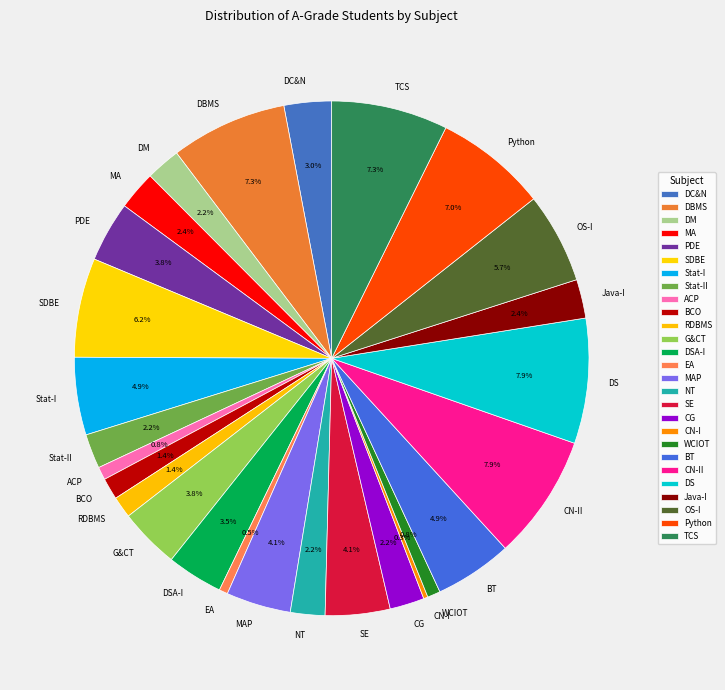

To the nearest percent, what is the difference between the largest and smallest slice percentages?

8%